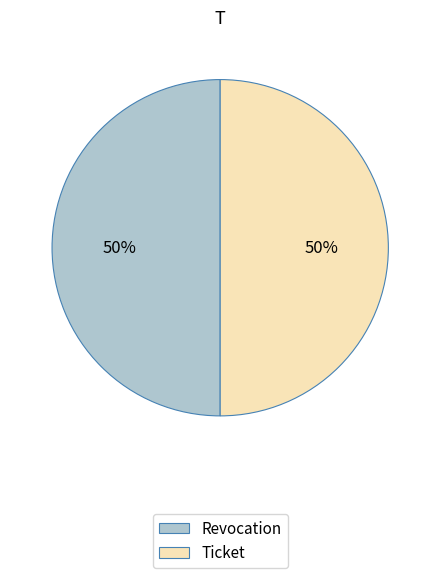

Do Ticket and Revocation together represent more than half of the pie?

Yes